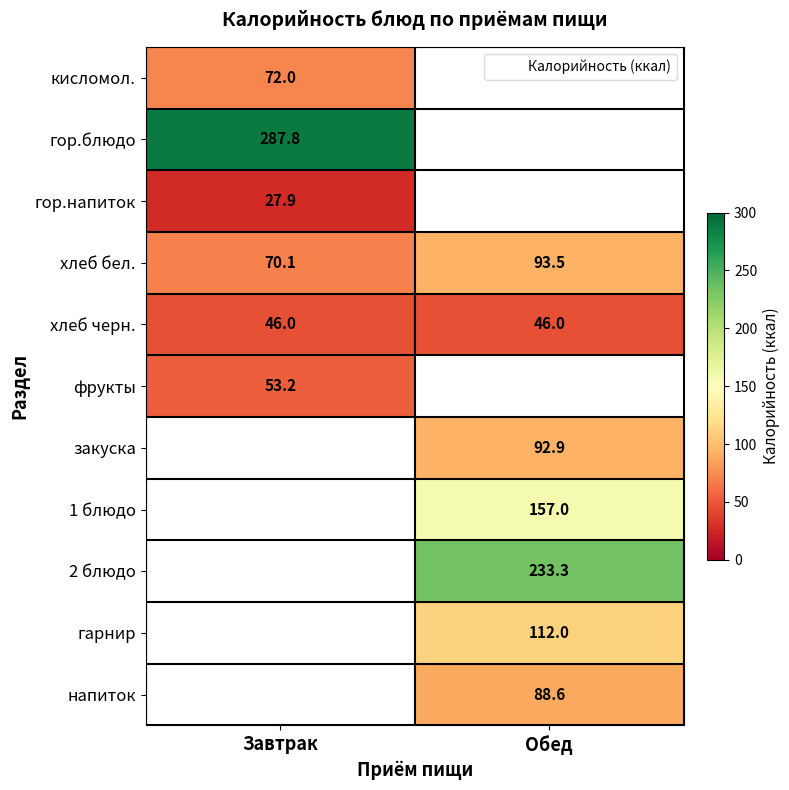

Which series has the largest range (max minus min)?

хлеб бел.